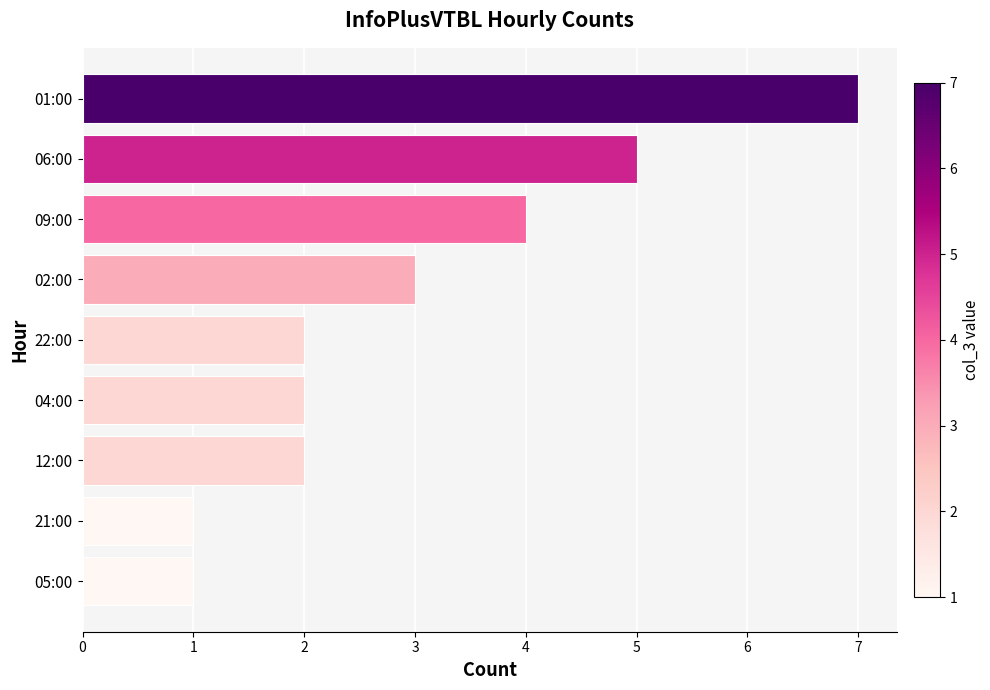

What is the difference between the second highest and minimum values?

4